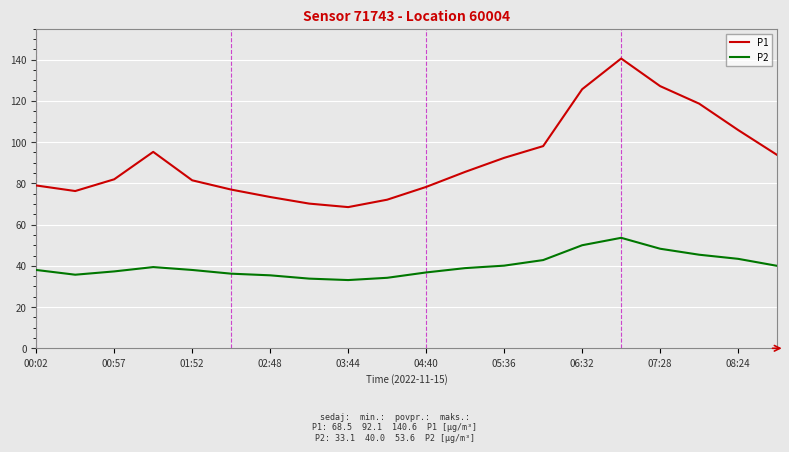

Rank the series by their maximum value, from lowest to highest.

P2, P1